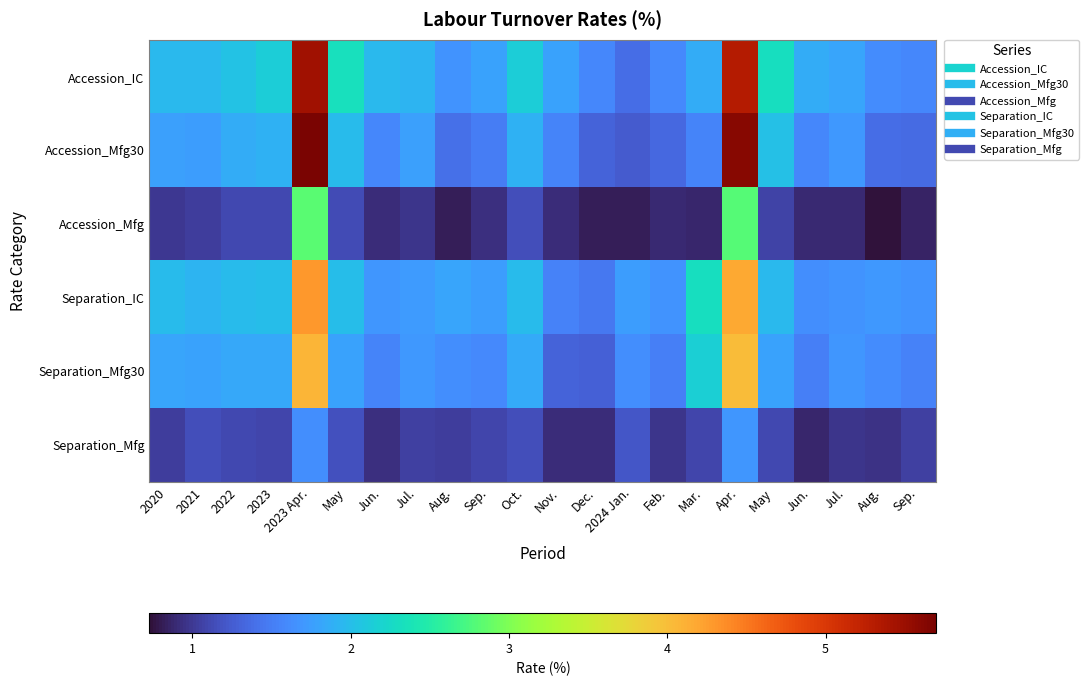

Which label corresponds to the smallest value in the chart?

Aug.